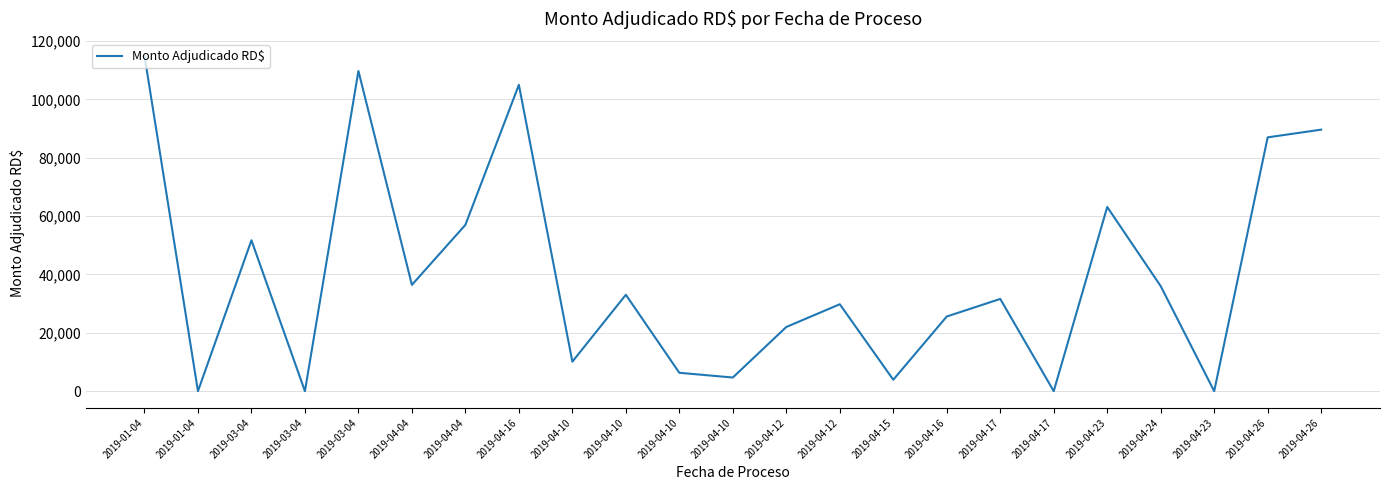

Does the chart display data point markers on the line(s)?

No